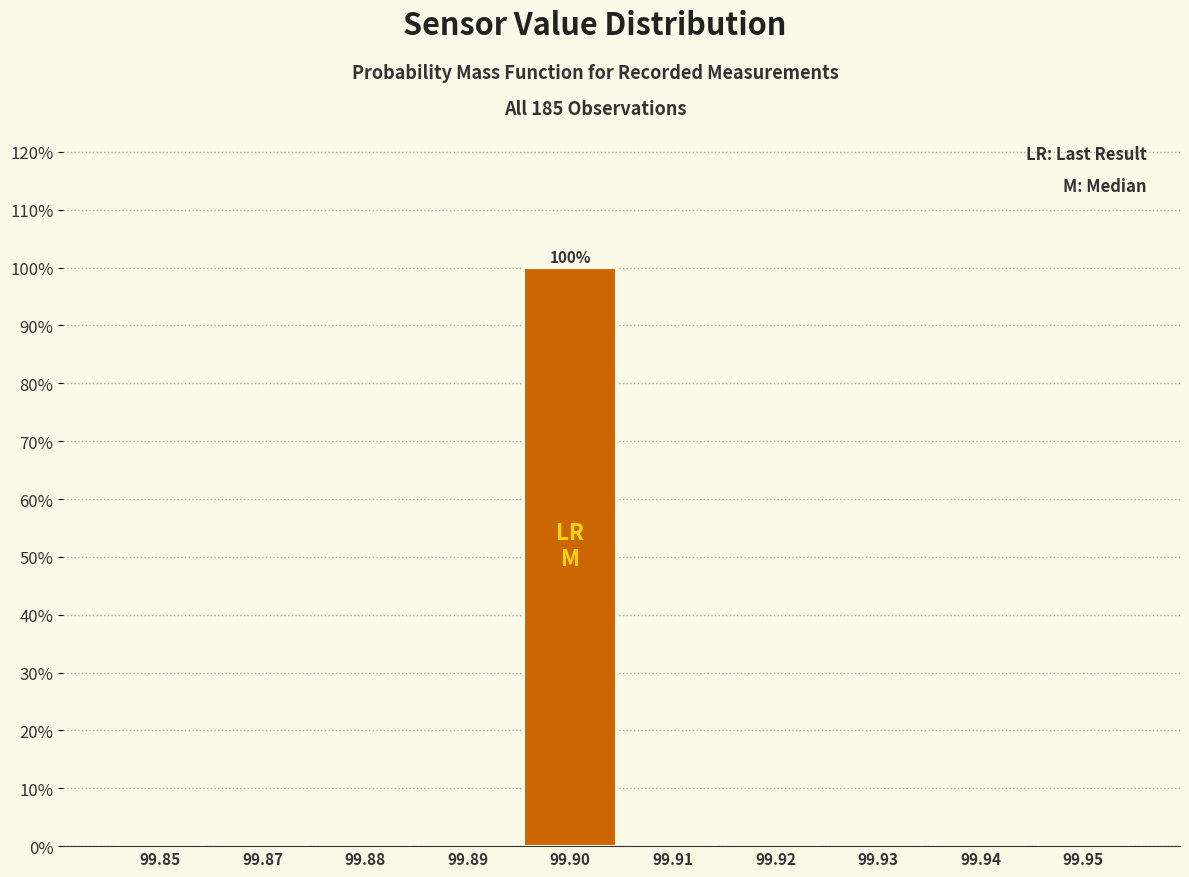

Reading left to right, extract all data points from this chart.

99.85=0	99.87=0	99.88=0	99.89=0	99.90=100	99.91=0	99.92=0	99.93=0	99.94=0	99.95=0